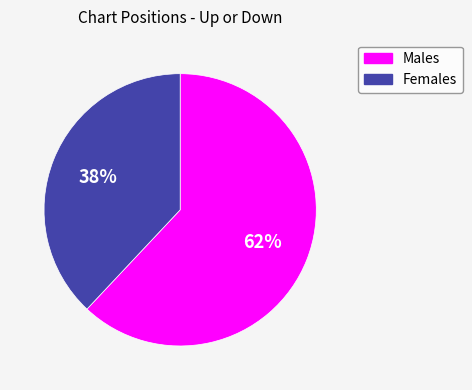

Is Males the majority of the pie?

Yes